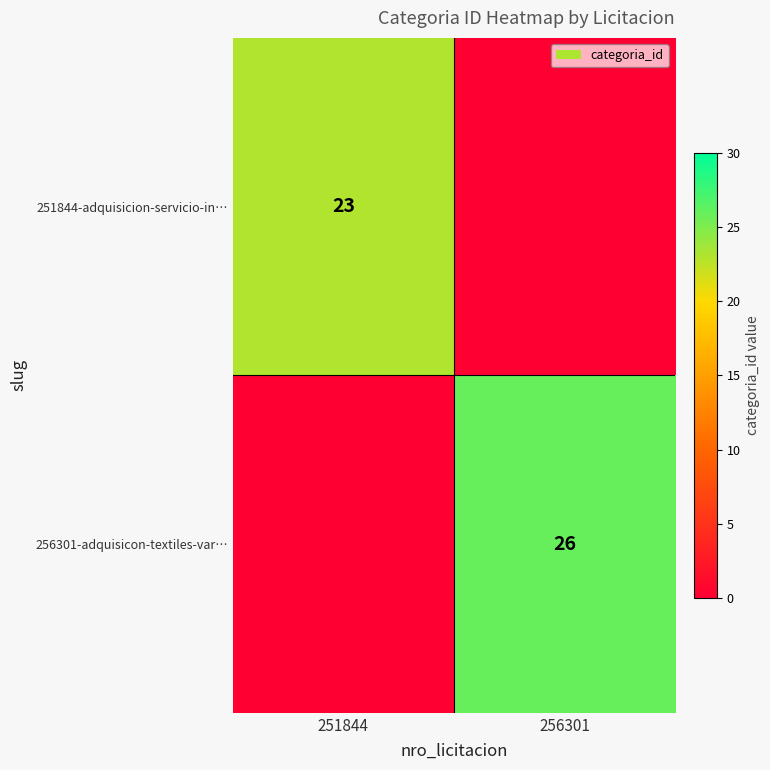

Is it true that 256301-adquisicon-textiles-var… equals 26 at 256301?

True